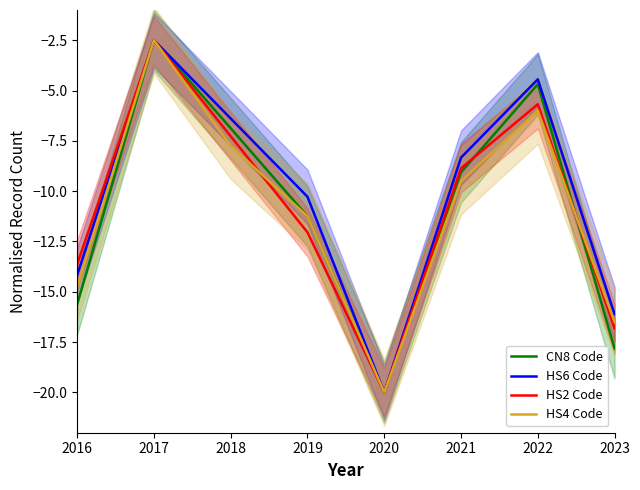

Which series ends up on top after the final intersection of HS2 Code and HS4 Code?

HS4 Code